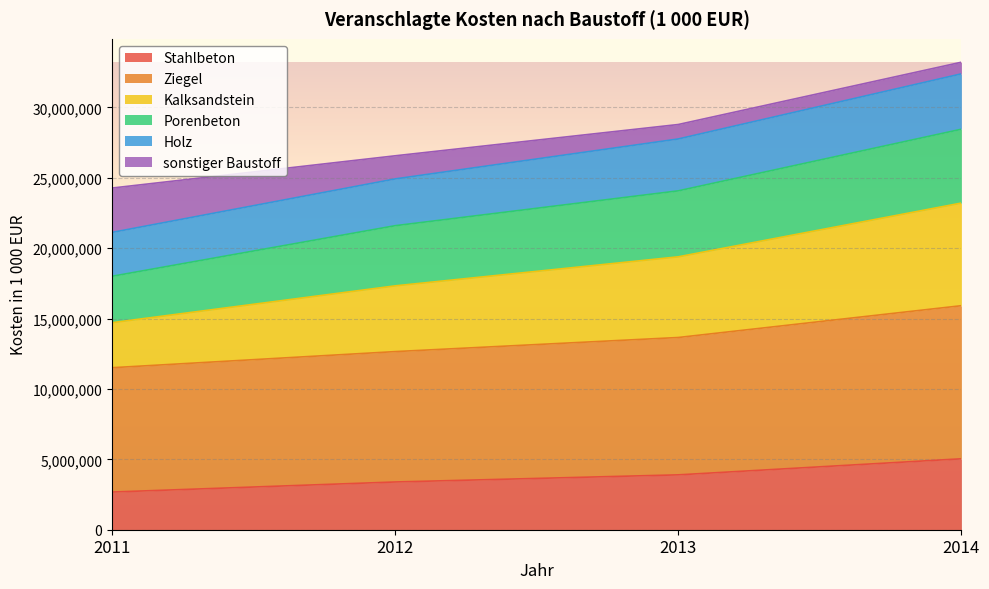

What is the maximum value shown in the chart?

32383193